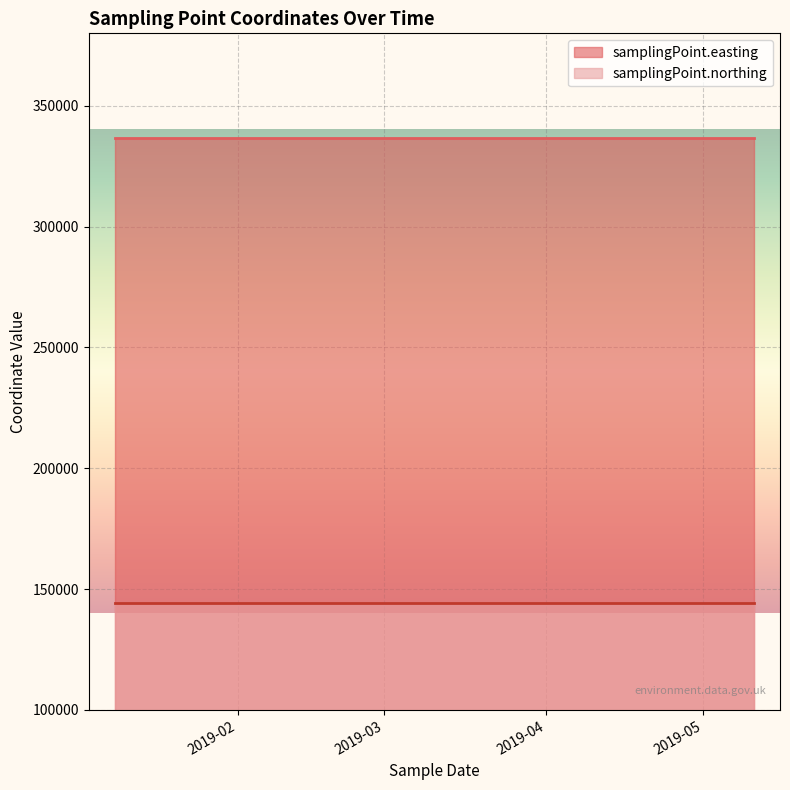

What is the label of the 4th point from the left?

2019-05-10T15:29:00